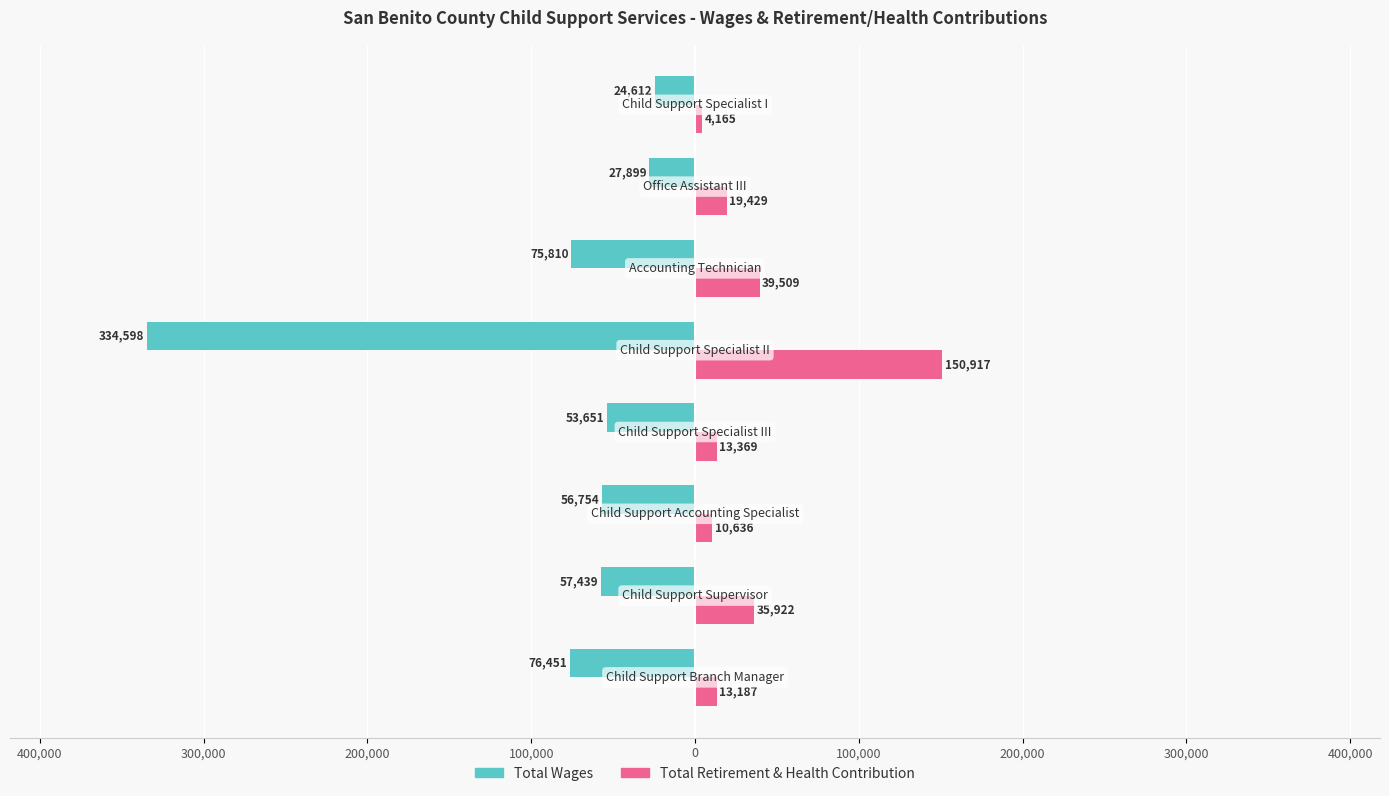

What are all the series names shown in the legend?

Total Wages, Total Retirement & Health Contribution